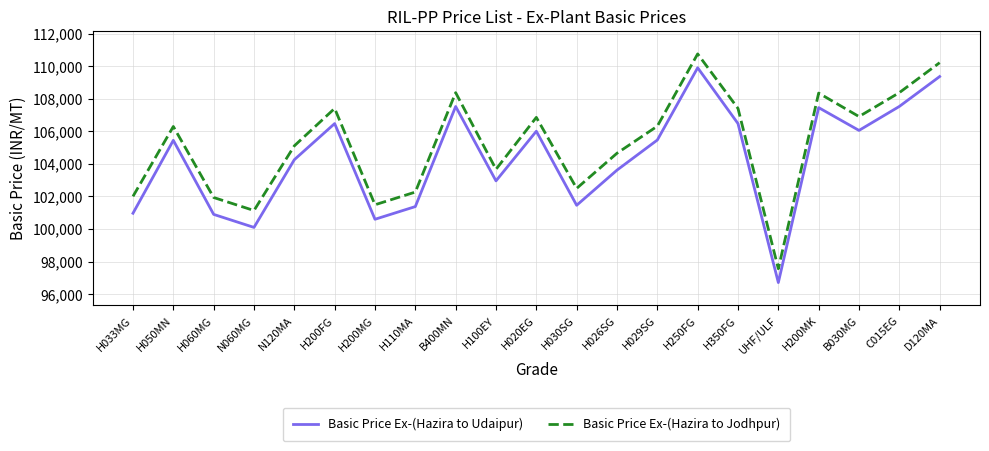

What is the spread (max minus min) of values at H033MG?

1038